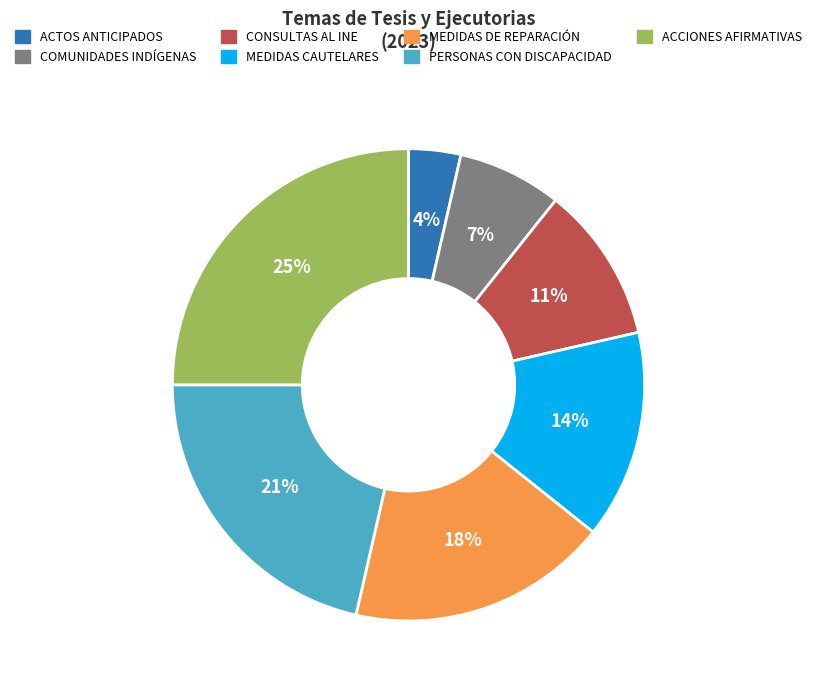

Is there a majority slice in this chart?

No